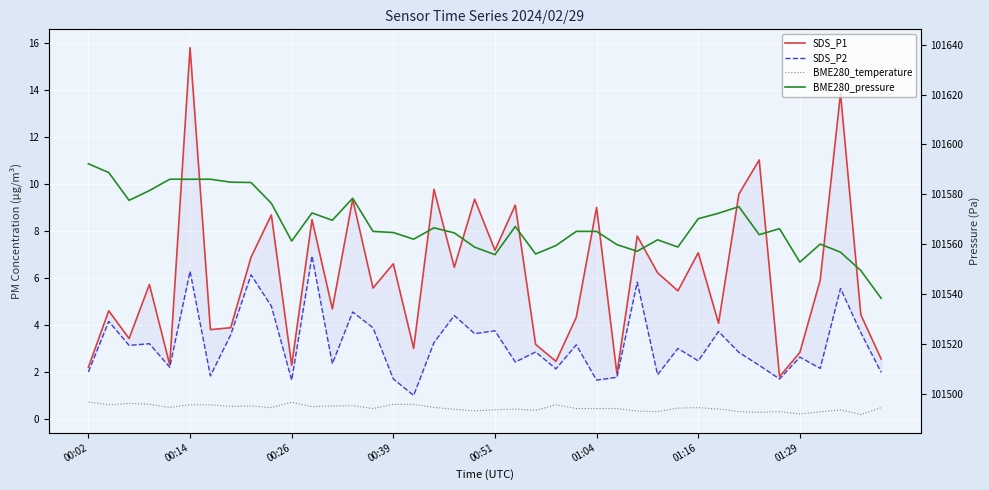

What is the difference between the maximum and minimum values in the BME280_temperature series?

0.5